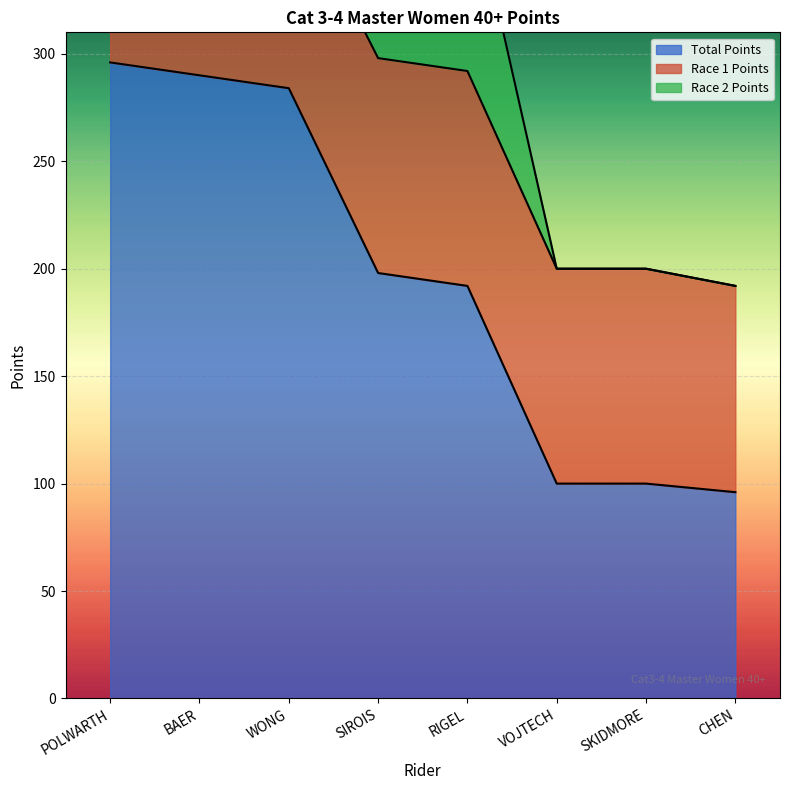

Reading left to right, list all the values displayed in this chart.

Total Points: POLWARTH=296	BAER=290	WONG=284	SIROIS=198	RIGEL=192	VOJTECH=100	SKIDMORE=100	CHEN=96
Race 1 Points: POLWARTH=100	BAER=98	WONG=96	SIROIS=100	RIGEL=100	VOJTECH=100	SKIDMORE=100	CHEN=96
Race 2 Points: POLWARTH=98	BAER=96	WONG=94	SIROIS=98	RIGEL=92	VOJTECH=0	SKIDMORE=0	CHEN=0